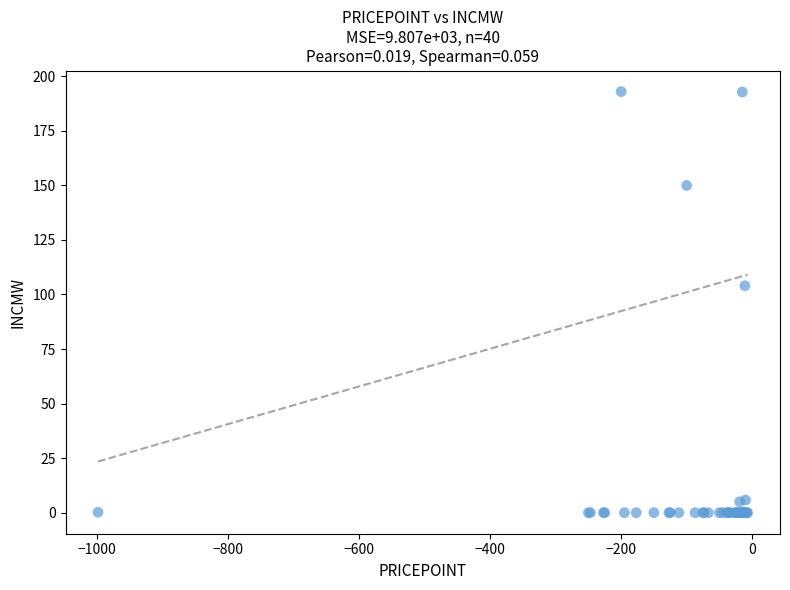

What Y value in the scatter plot is closest to 96?

104.0